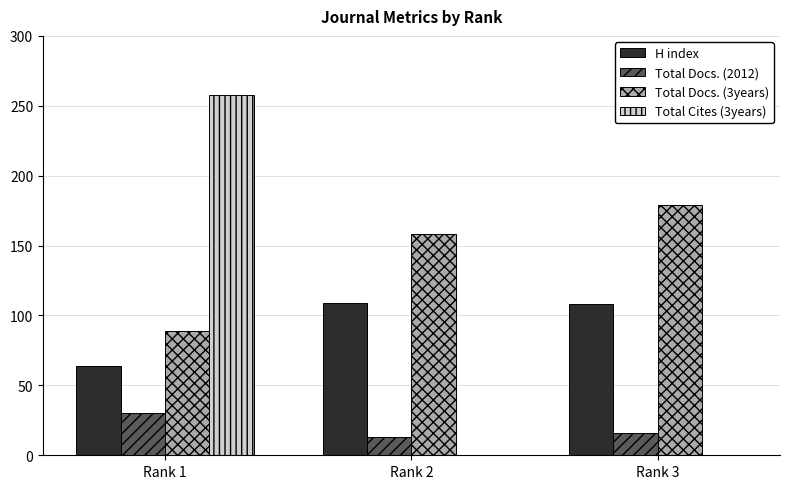

What is the sum of all H index values?

281